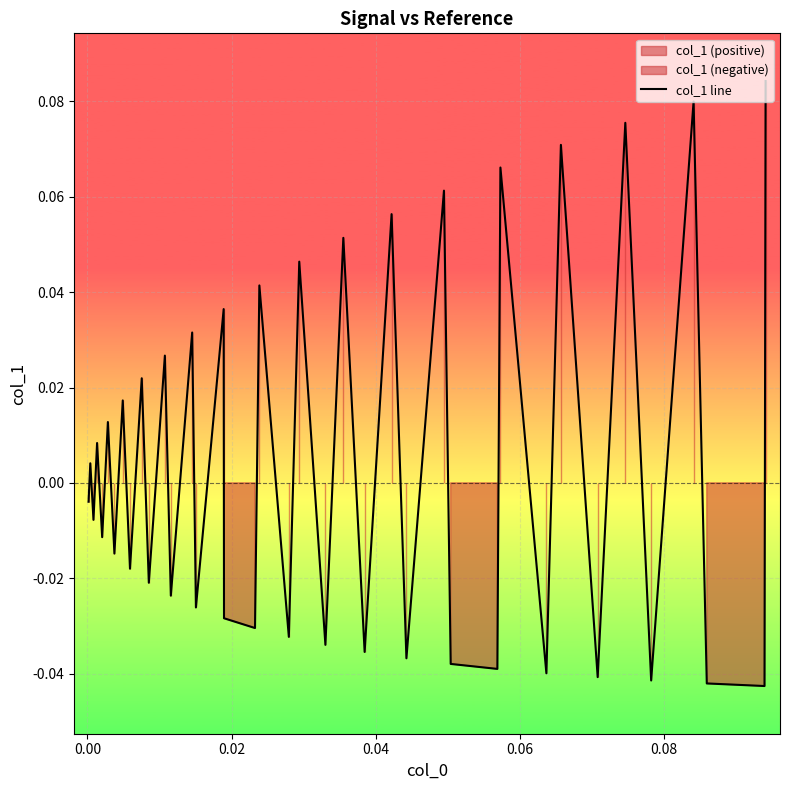

The chart shows a value of -0.0 at 0.06. True or false?

True